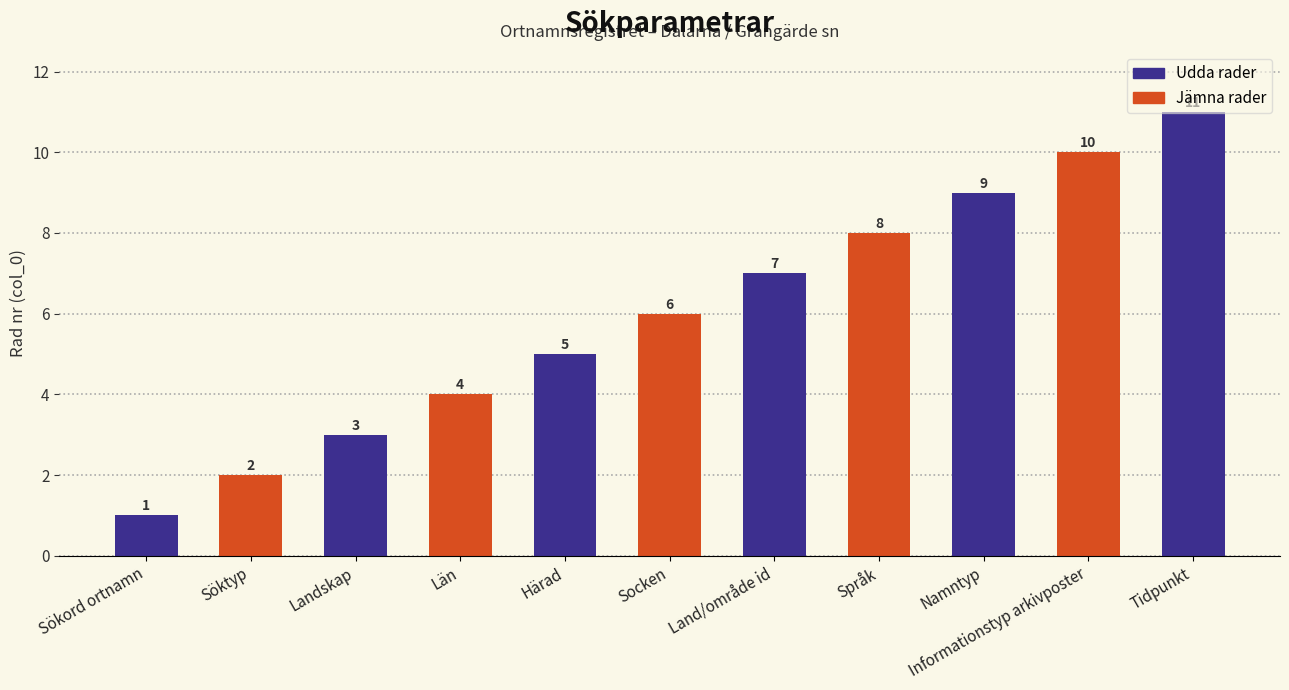

Approximately how many times larger is the value at Härad compared to Namntyp?

0.6